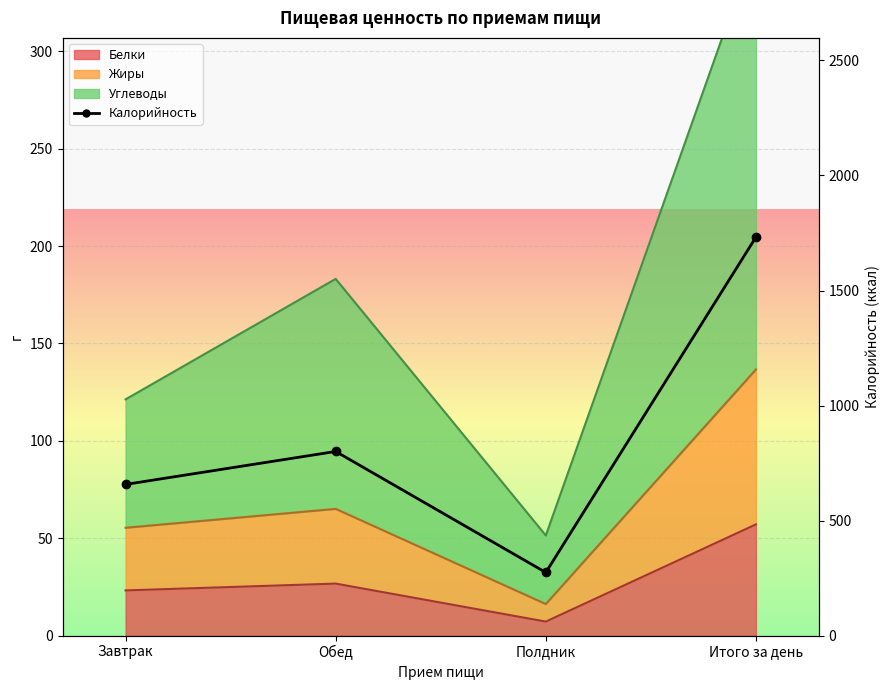

The value at Обед is 800.4. True or false?

True